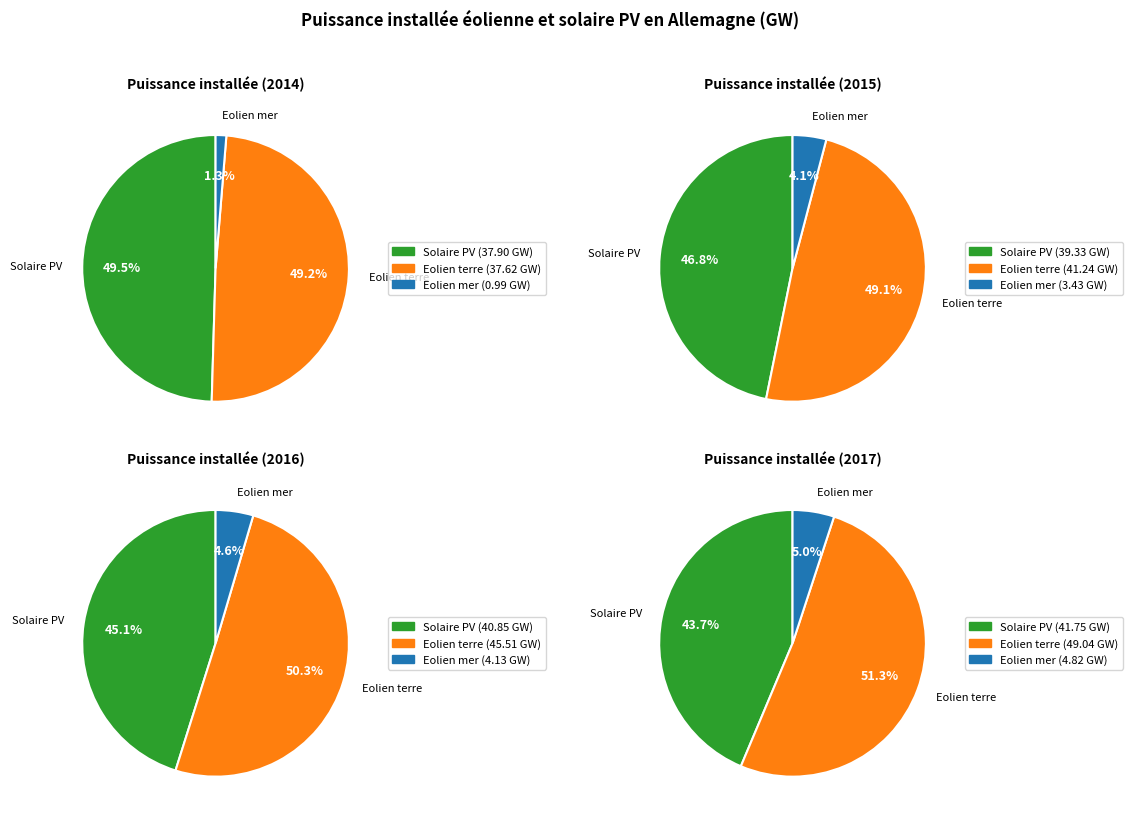

What percentage is the 2017 slice, to the nearest percent?

28%